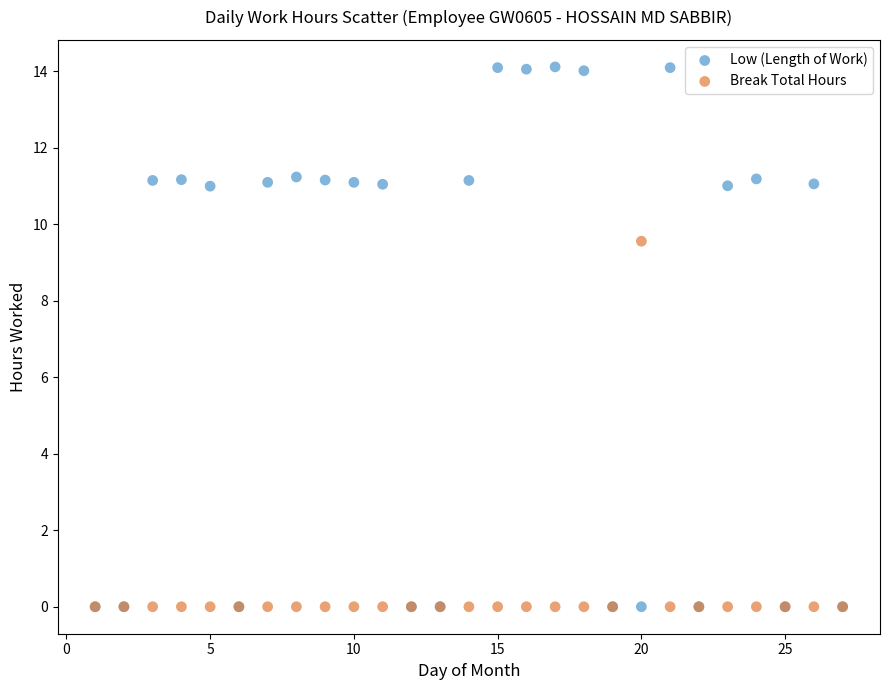

In the Low (Length of Work) series, what Y value is closest to 7?

11.0